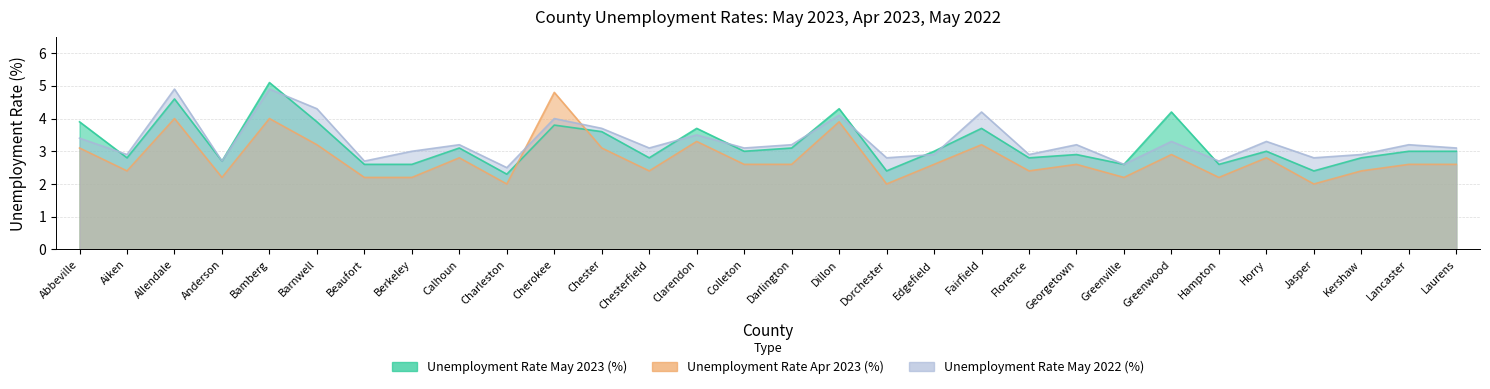

The value of Unemployment Rate May 2023 (%) at Kershaw is 2.8. True or false?

True